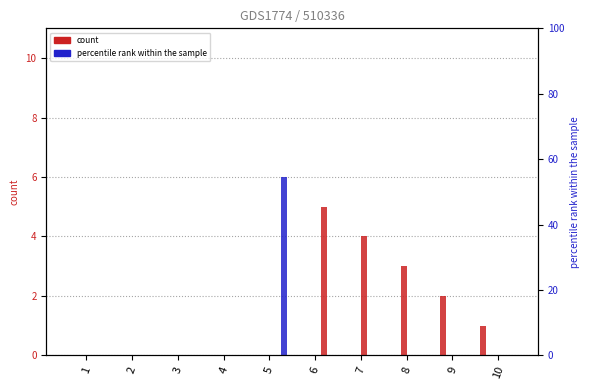

The 2 series shows 0 at 6. True or false?

True